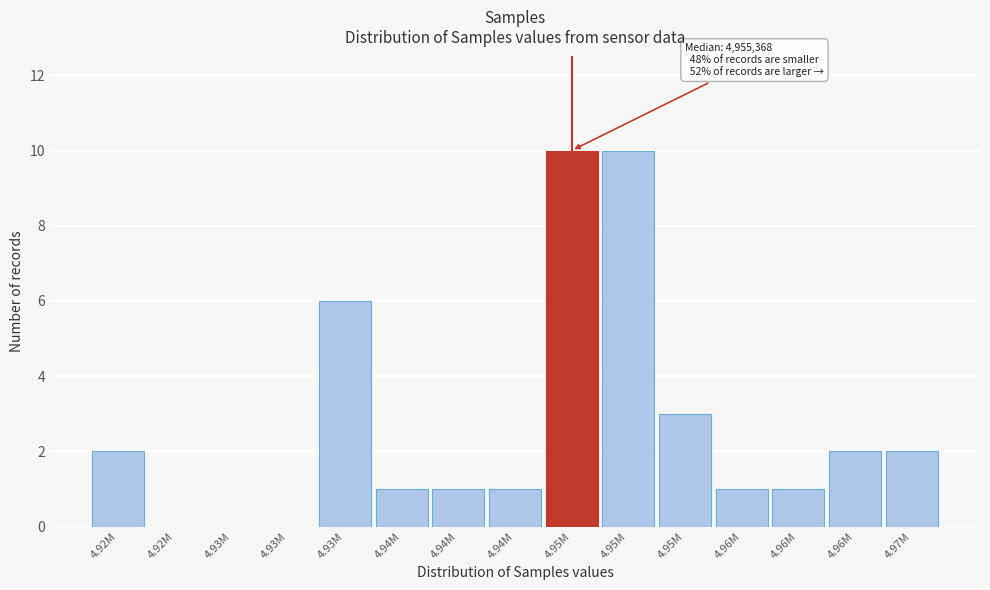

Count the number of categories in the chart.

15